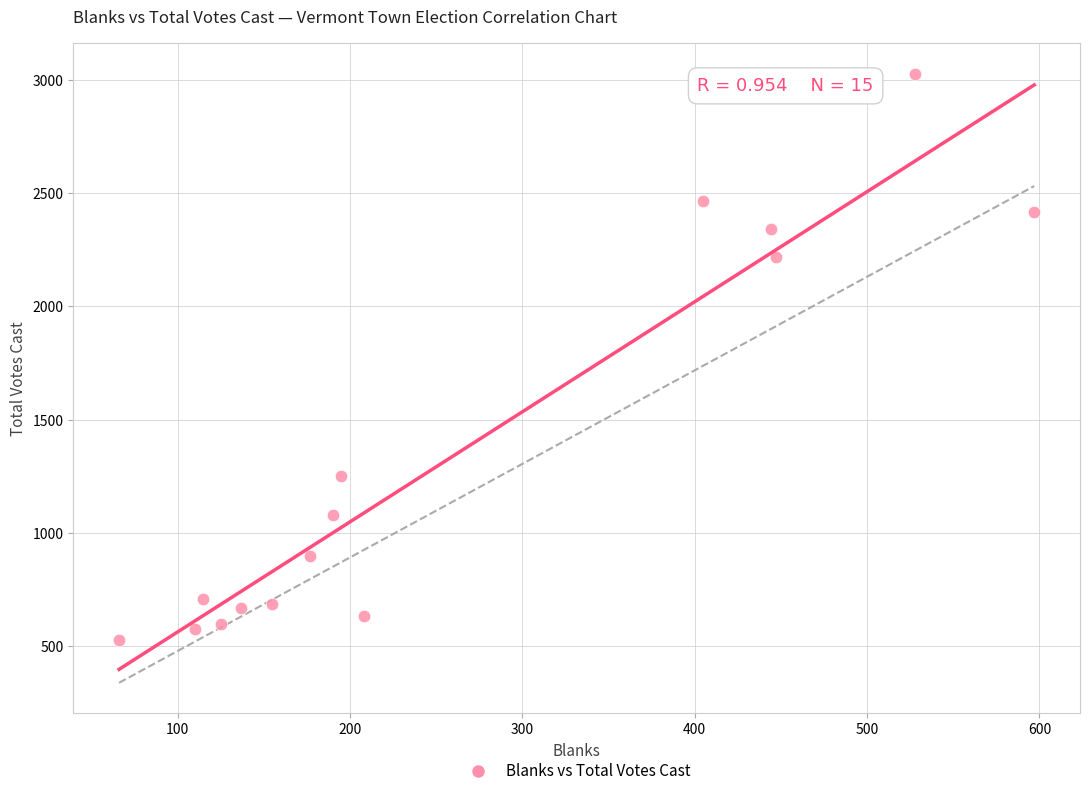

What is the range of X values (max minus min)?

531